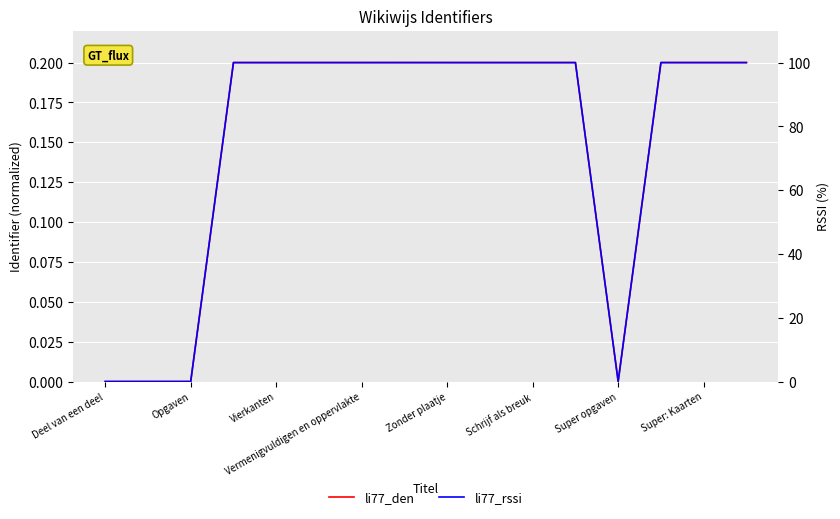

At how many categories does at least one series exceed 71?

12